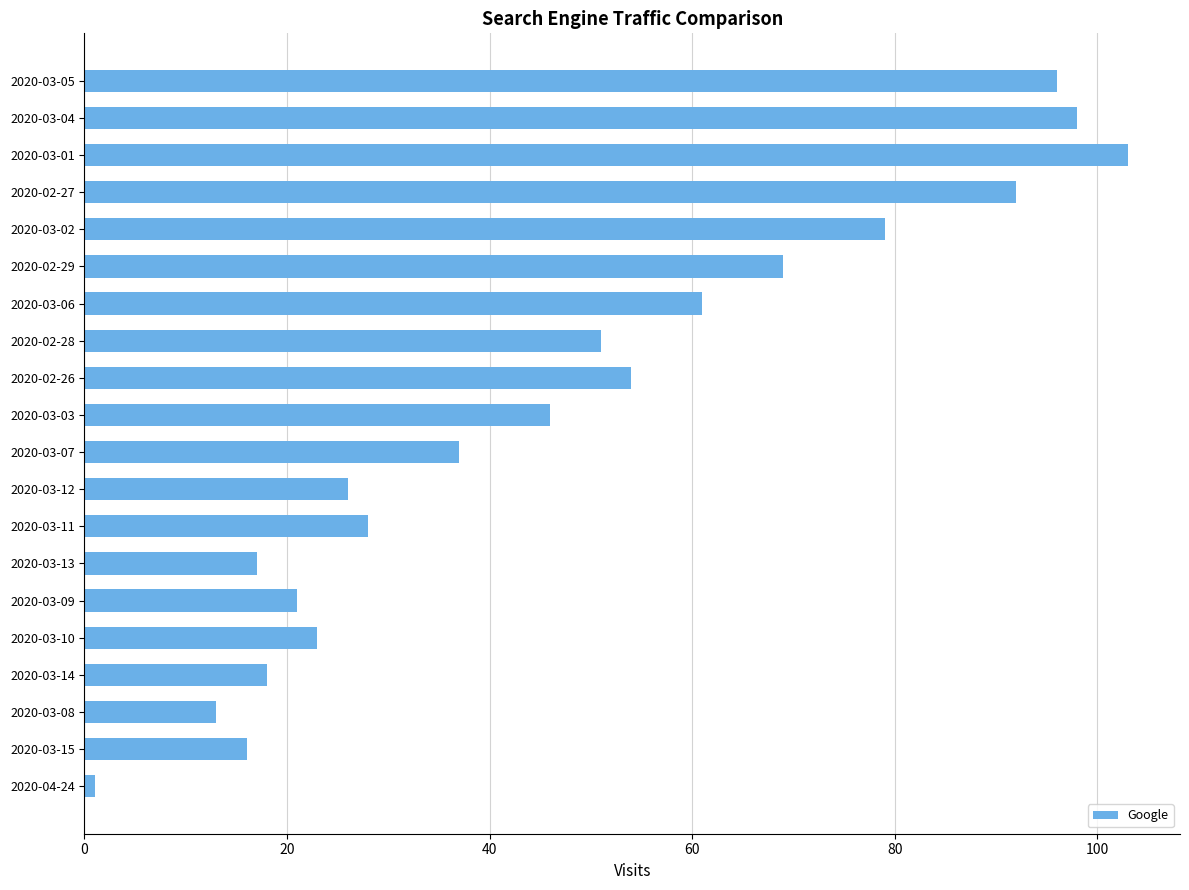

Rank the categories by value from lowest to highest.

2020-04-24, 2020-03-08, 2020-03-15, 2020-03-13, 2020-03-14, 2020-03-09, 2020-03-10, 2020-03-12, 2020-03-11, 2020-03-07, 2020-03-03, 2020-02-28, 2020-02-26, 2020-03-06, 2020-02-29, 2020-03-02, 2020-02-27, 2020-03-05, 2020-03-04, 2020-03-01